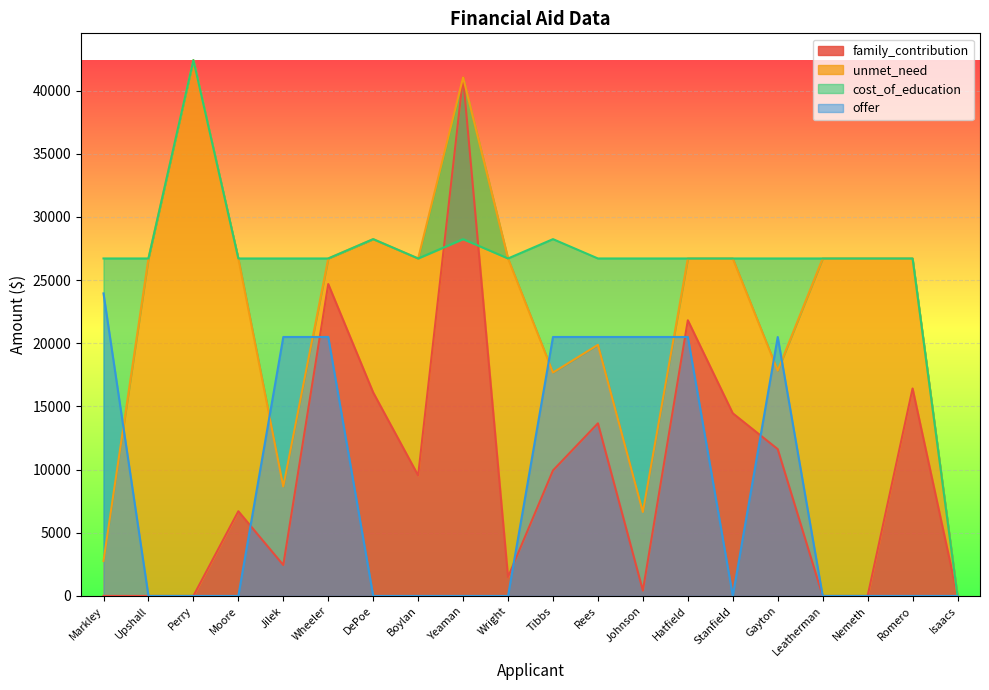

At which label does family_contribution reach its peak?

Yeaman